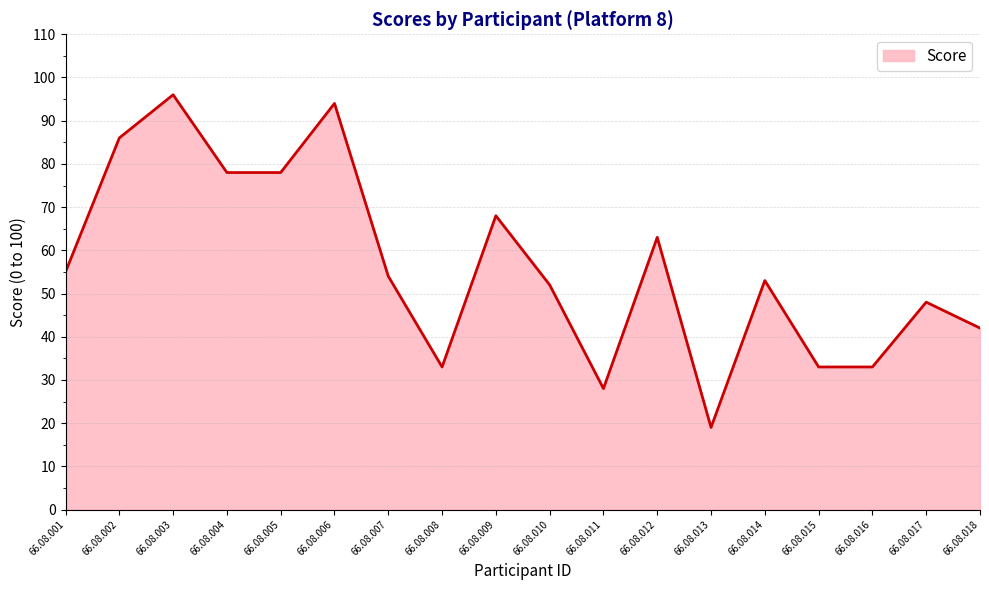

Is it true that the value at 66.08.007 is 72?

False